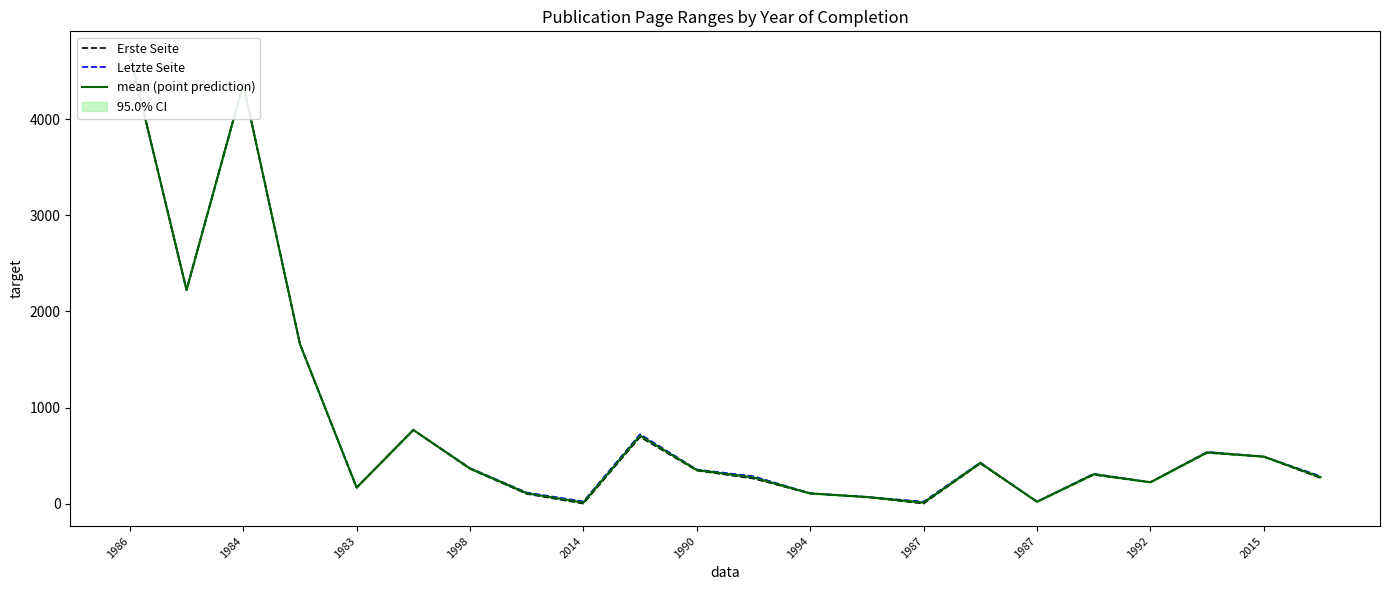

At which category is the sum across all series the highest?

1986